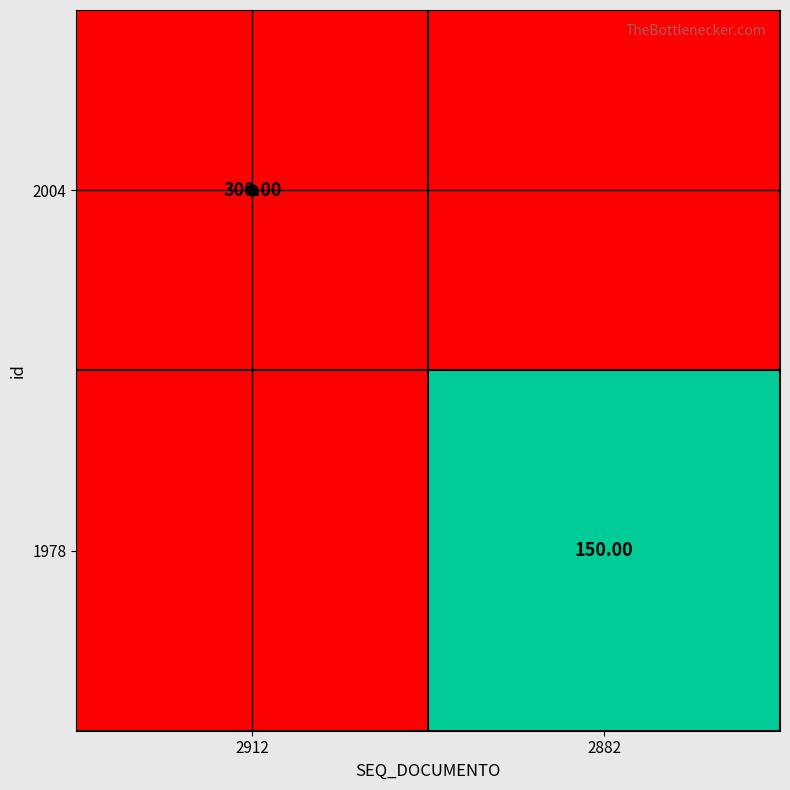

What is the spread (max minus min) of values at 2912?

300